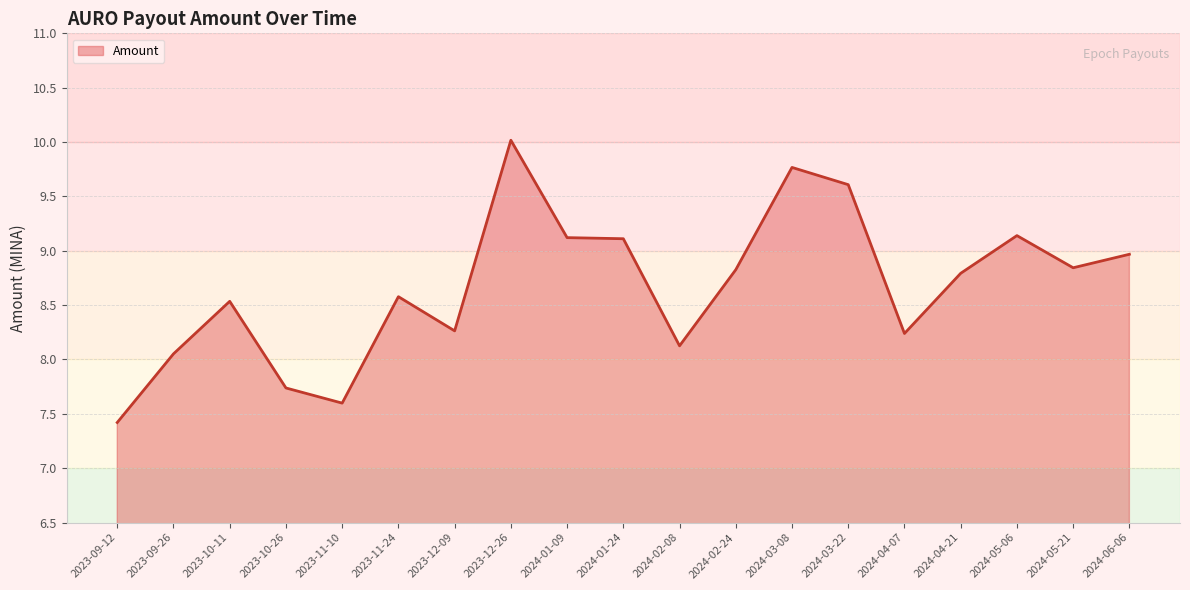

Does the chart display data point markers on the line(s)?

No